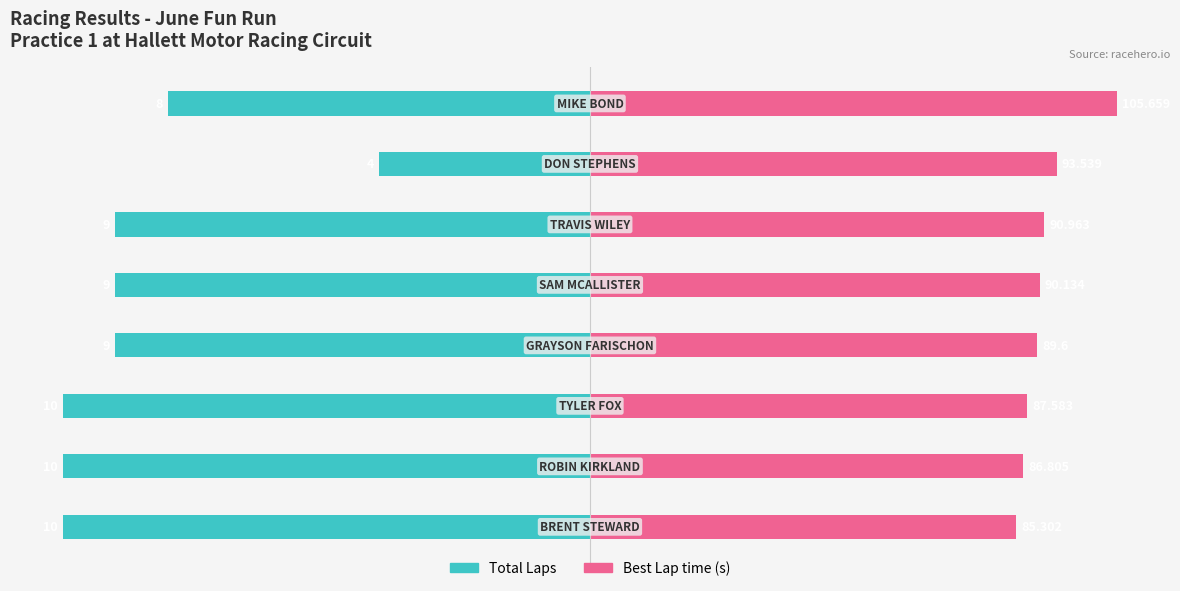

The Total Laps series shows -32.3 at 2. True or false?

False